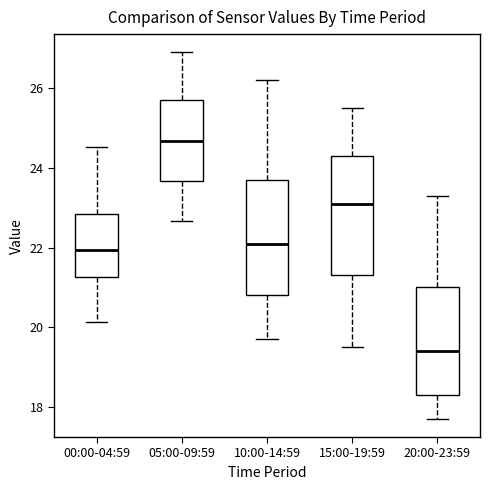

Where is the lower edge of the box for 05:00-09:59 on the y-axis? The values are not printed on the chart, so give them approximately, as read against the axis.

23.6